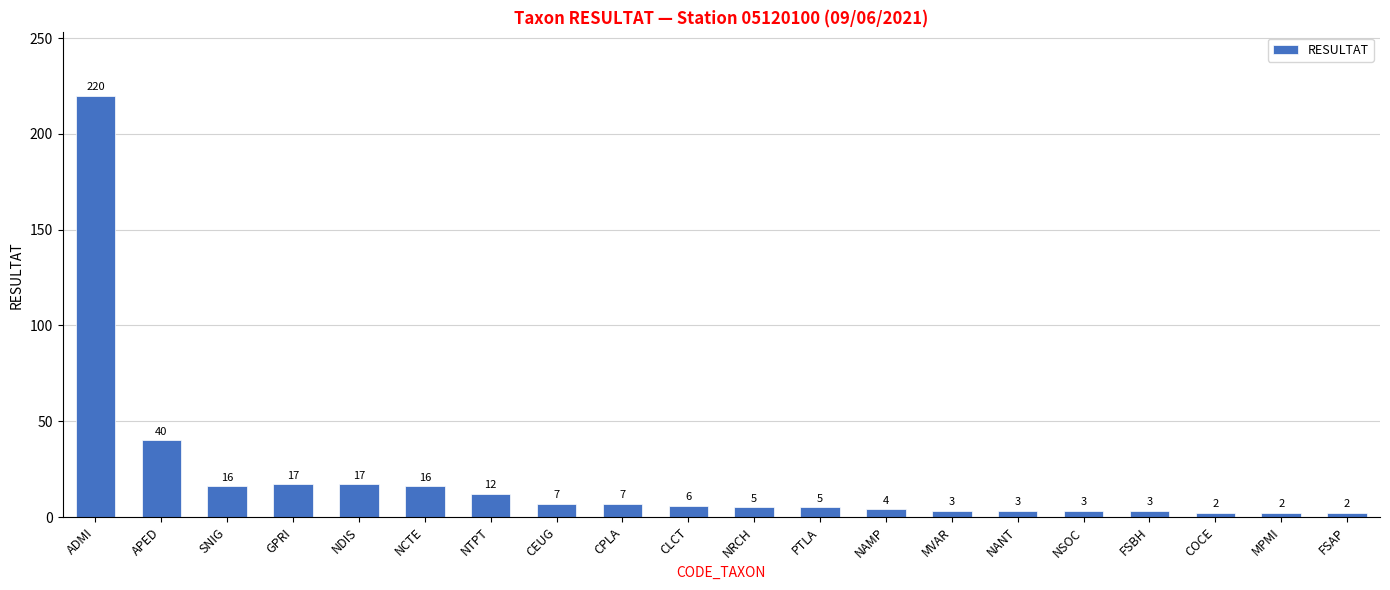

What is the value of the 1st bar from the left?

220